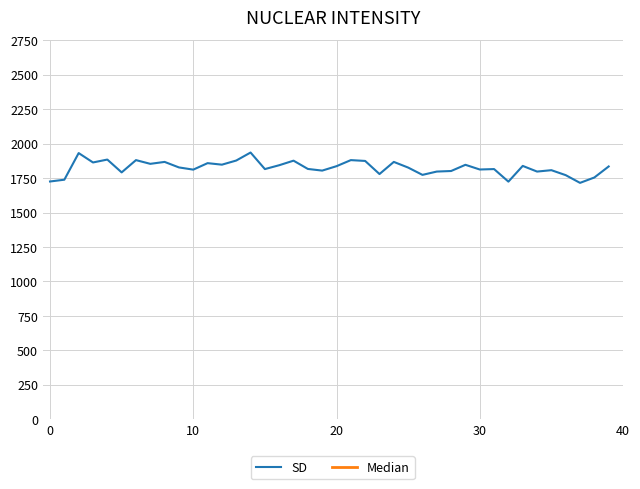

Which series has the largest range (max minus min)?

Median